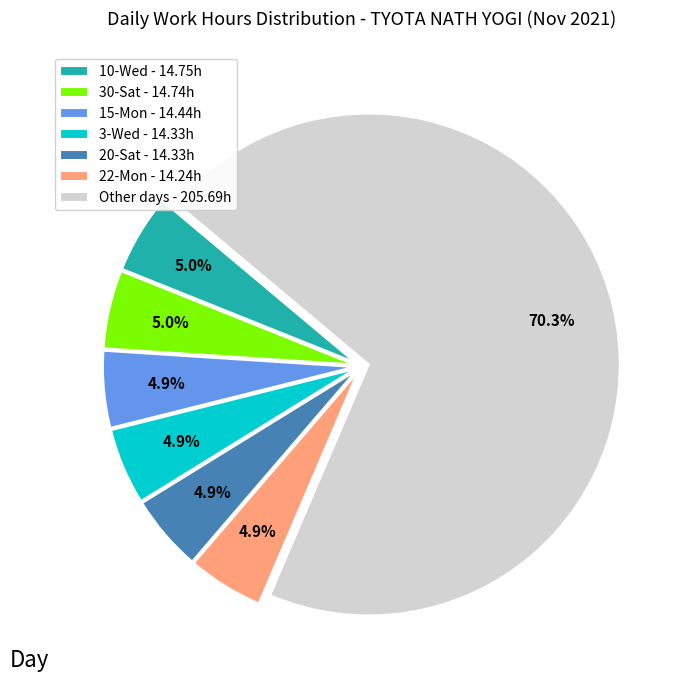

Approximately how many times larger is the value at 30-Sat - 14.74h compared to 22-Mon - 14.24h?

1.0